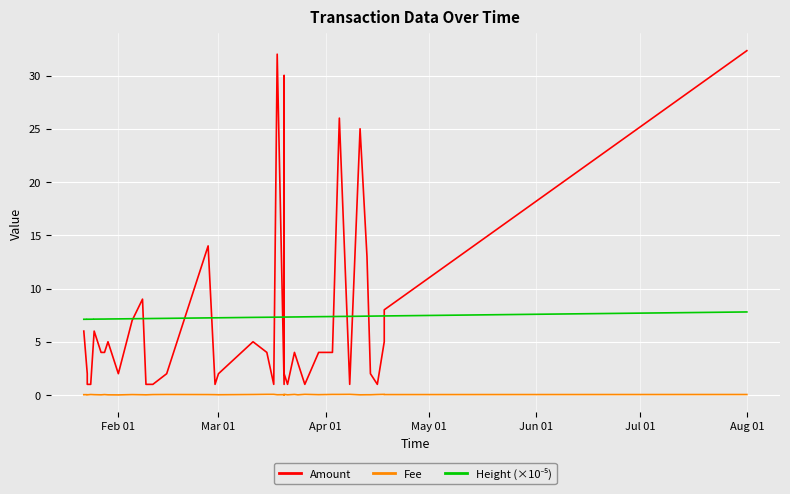

How many Height (×10⁻⁵) values are between 7 and 8?

40